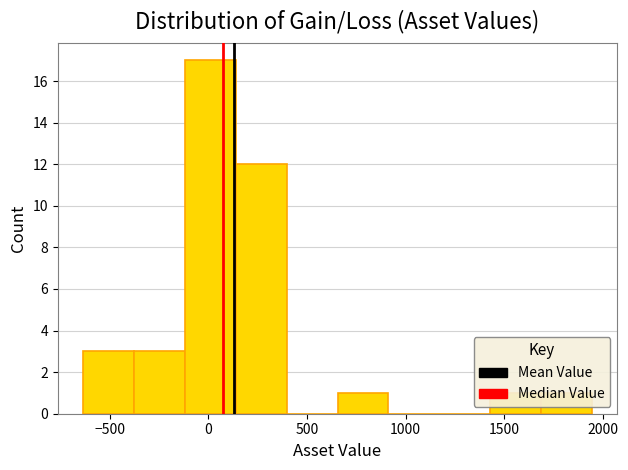

Which range on the x-axis has the tallest bar?

-100 to 150